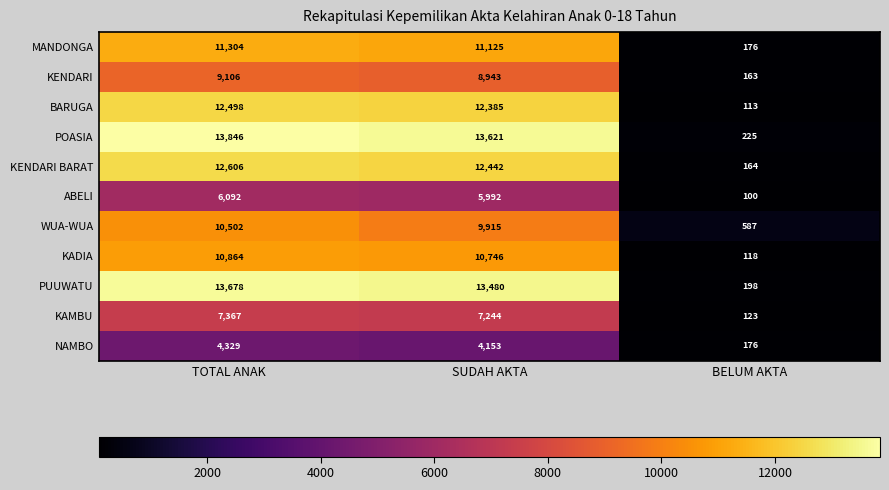

List the labels in order of ABELI value, smallest first.

BELUM AKTA, SUDAH AKTA, TOTAL ANAK